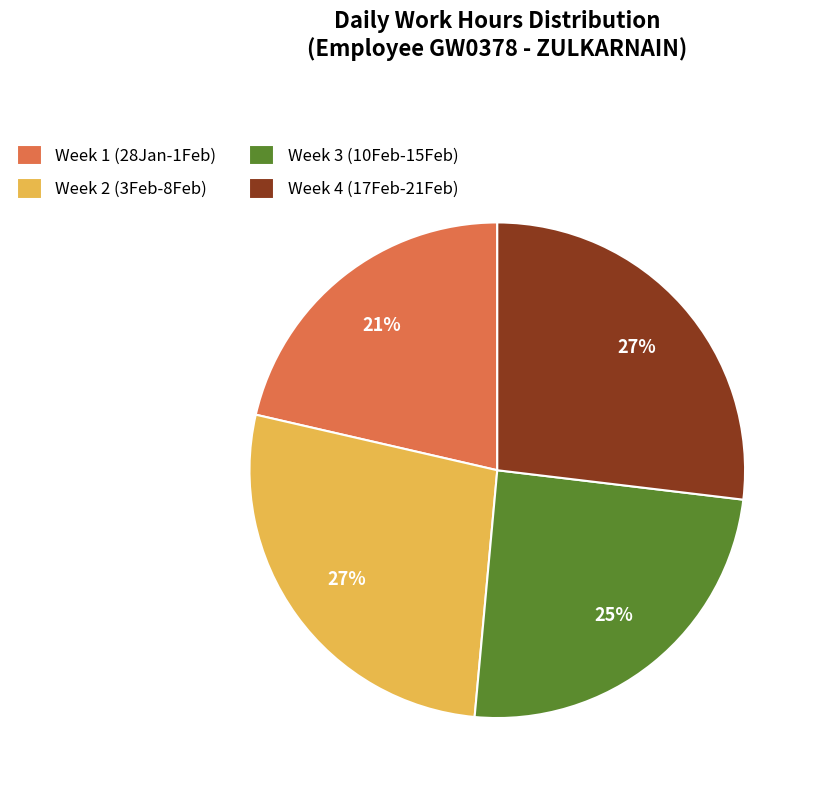

Does any single category account for the majority?

No